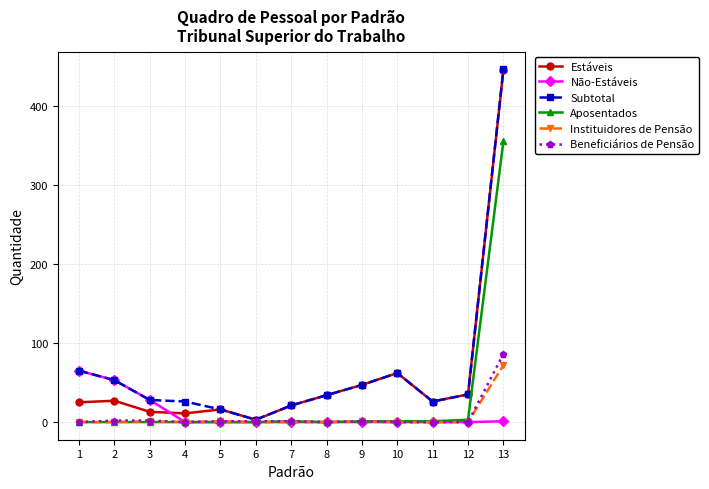

Is the value of Aposentados at 7 greater than the value of Estáveis at 12?

No